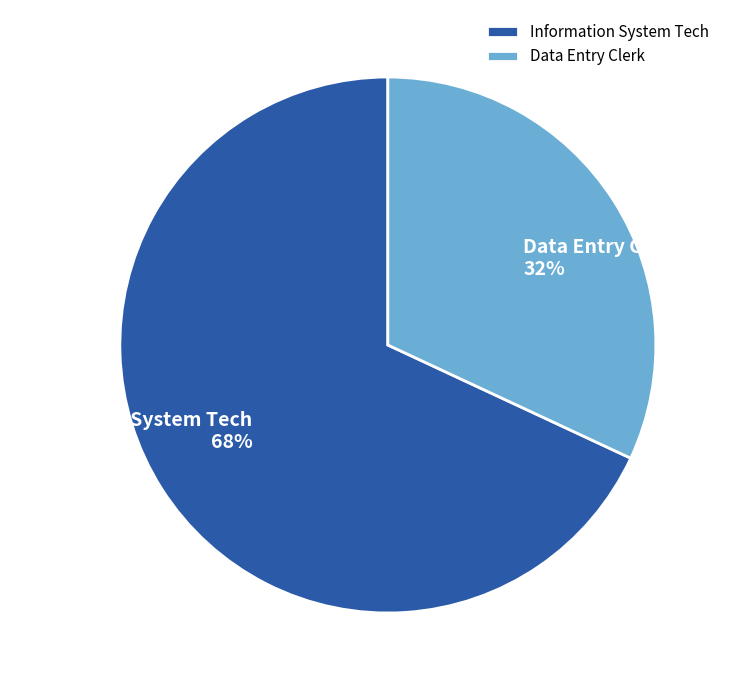

To the nearest percent, what is the difference between the largest and smallest slice percentages?

36%